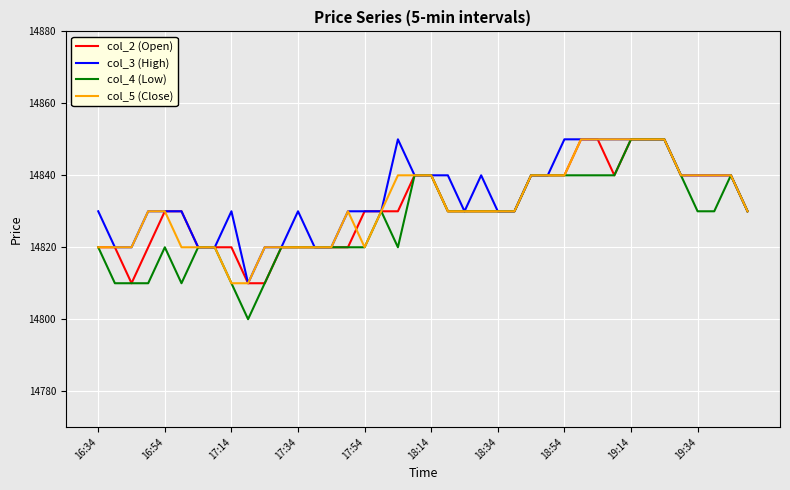

Which series has the largest range (max minus min)?

col_4 (Low)